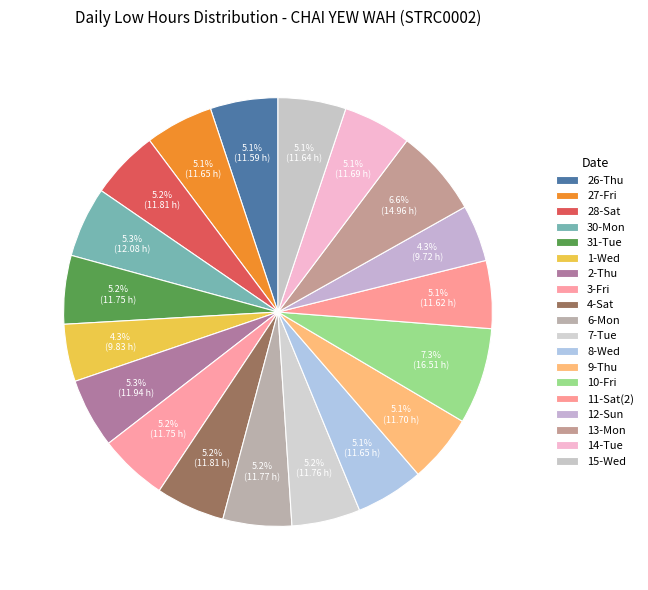

To the nearest percent, what is the combined percentage of 15-Wed and 4-Sat?

10%